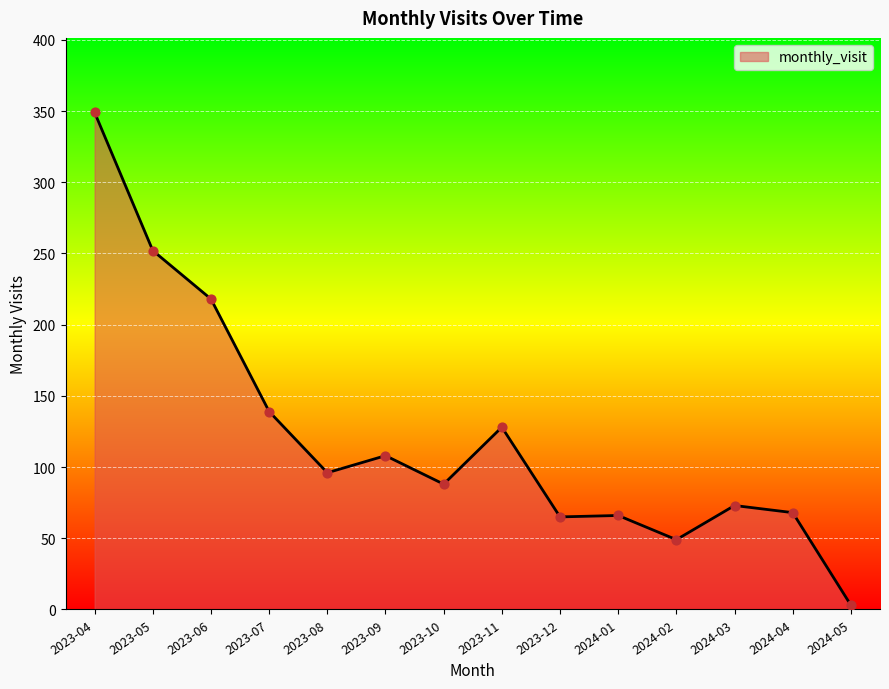

Between 2023-08 and 2023-12, which is larger?

2023-08